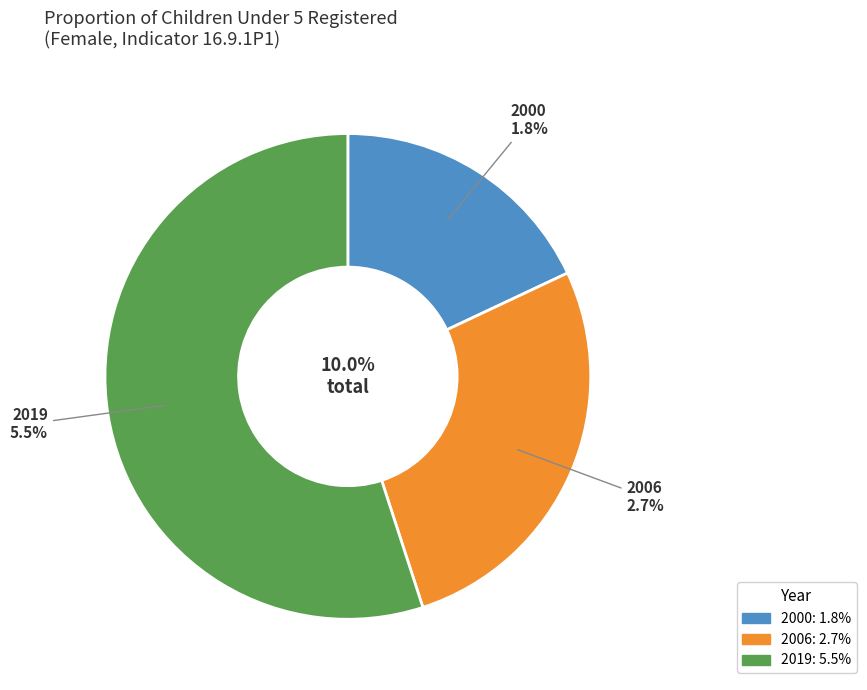

What is the change in value from 2000 to 2006?

+0.9